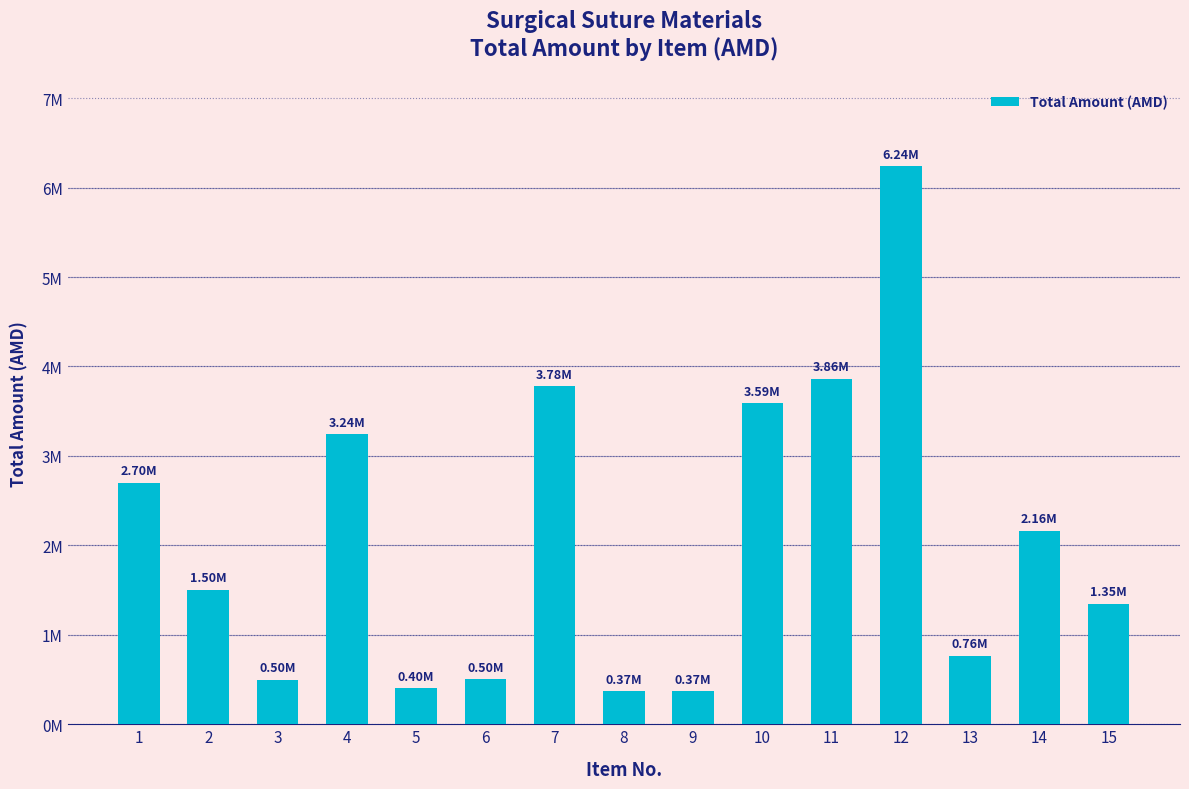

At which label is the value closest to 3305040?

4